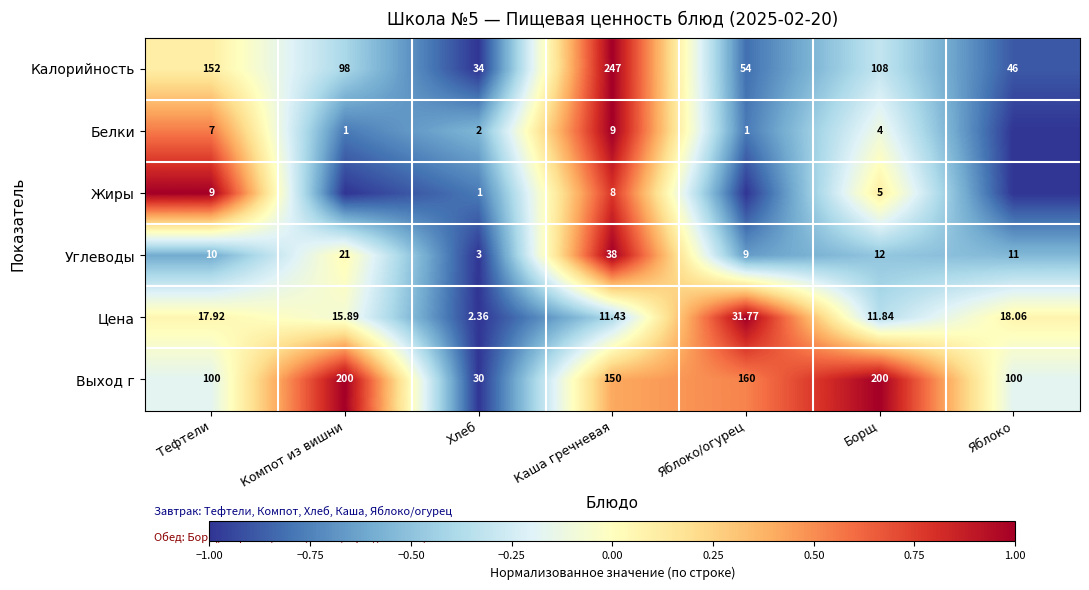

Where is Углеводы nearest to the value 20?

Компот из вишни